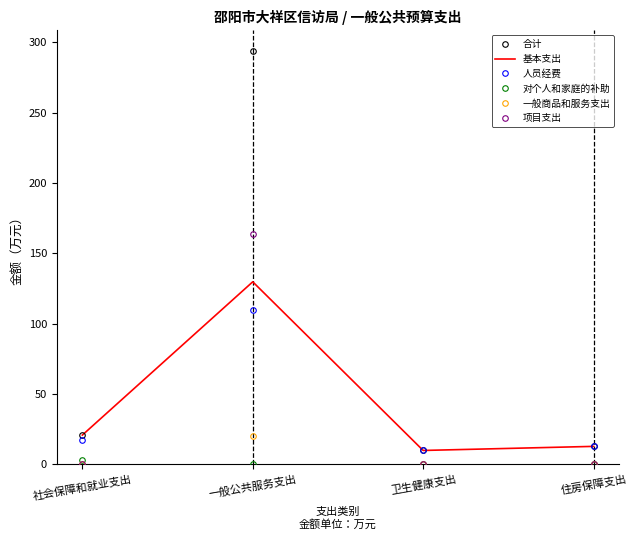

What is the sum of all 对个人和家庭的补助 values?

3.2